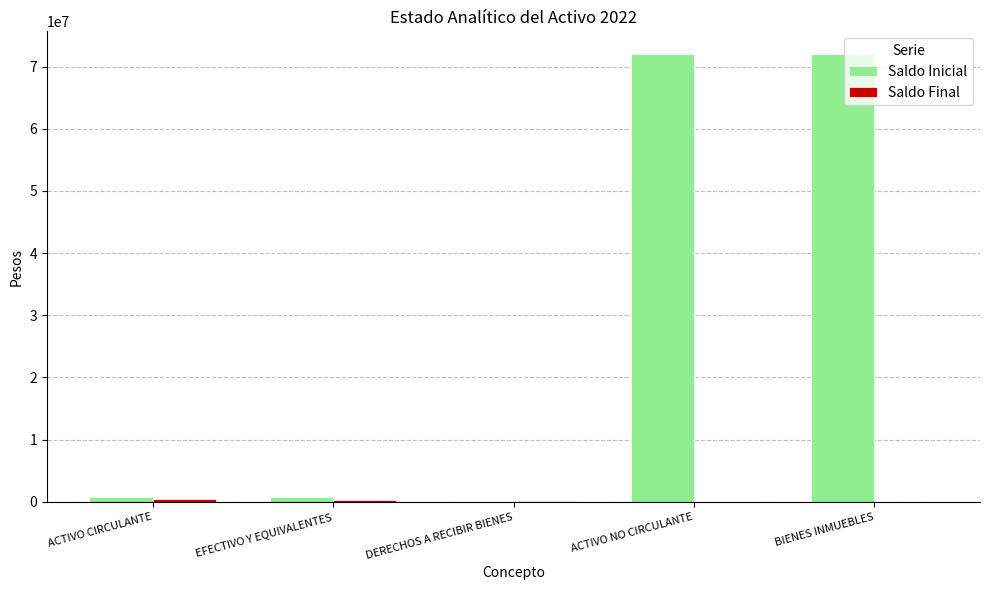

True or false: Saldo Inicial has a value of 47161218.4 at BIENES INMUEBLES.

False